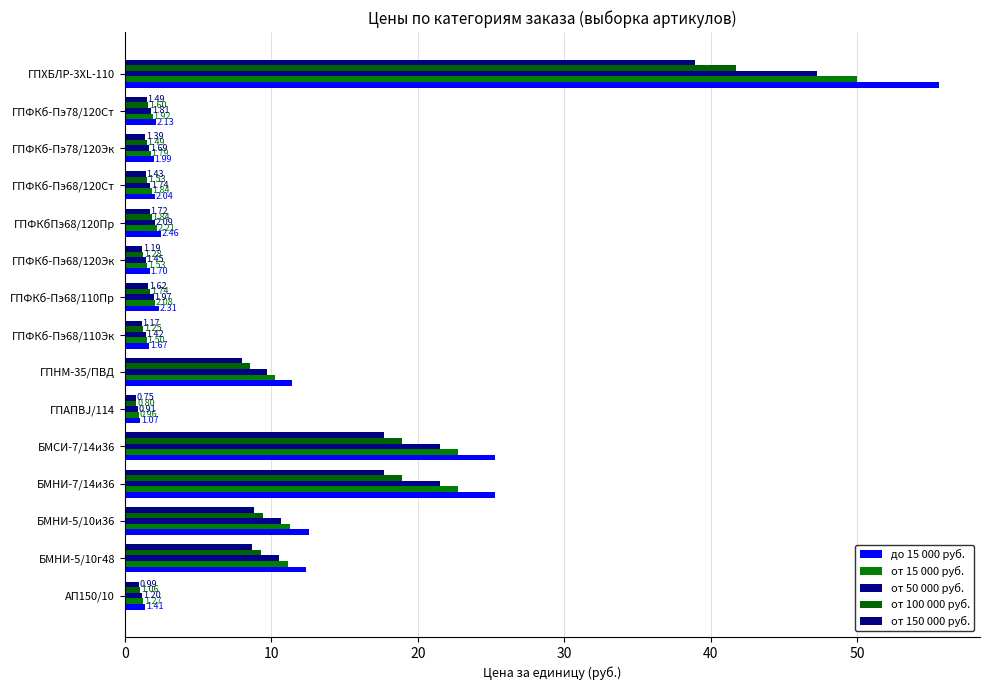

How many values in the от 15 000 руб. series exceed 2?

8